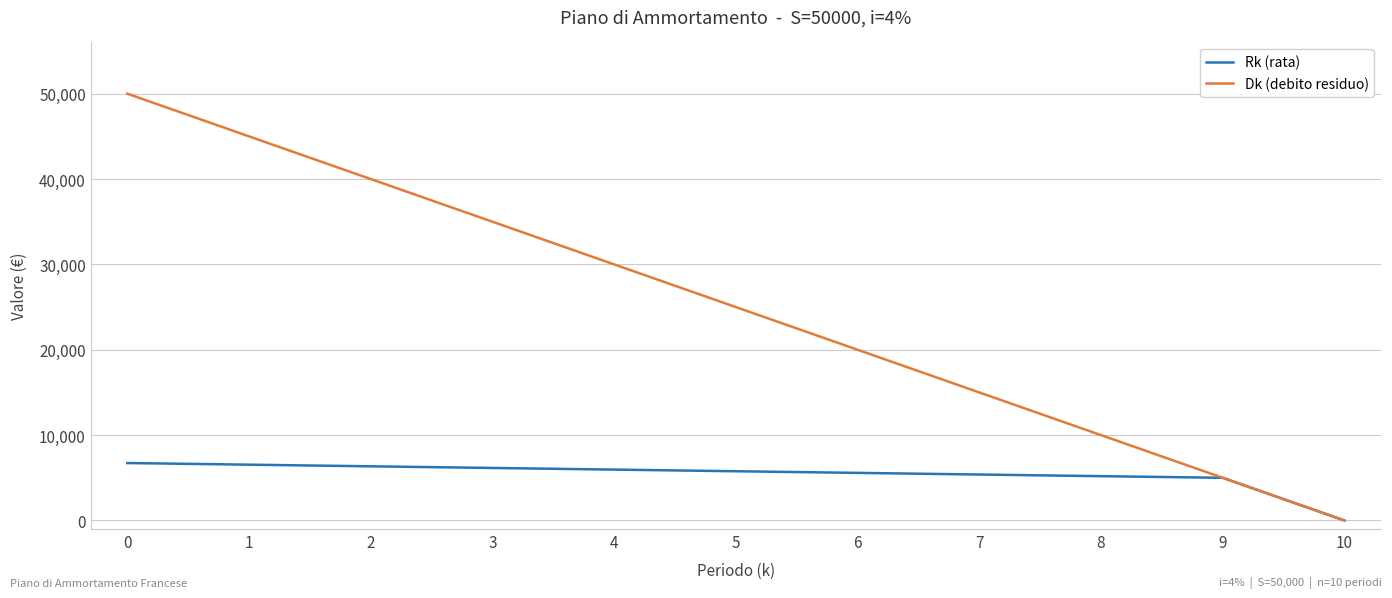

The value of Dk (debito residuo) at 4 is 20176.7. True or false?

False